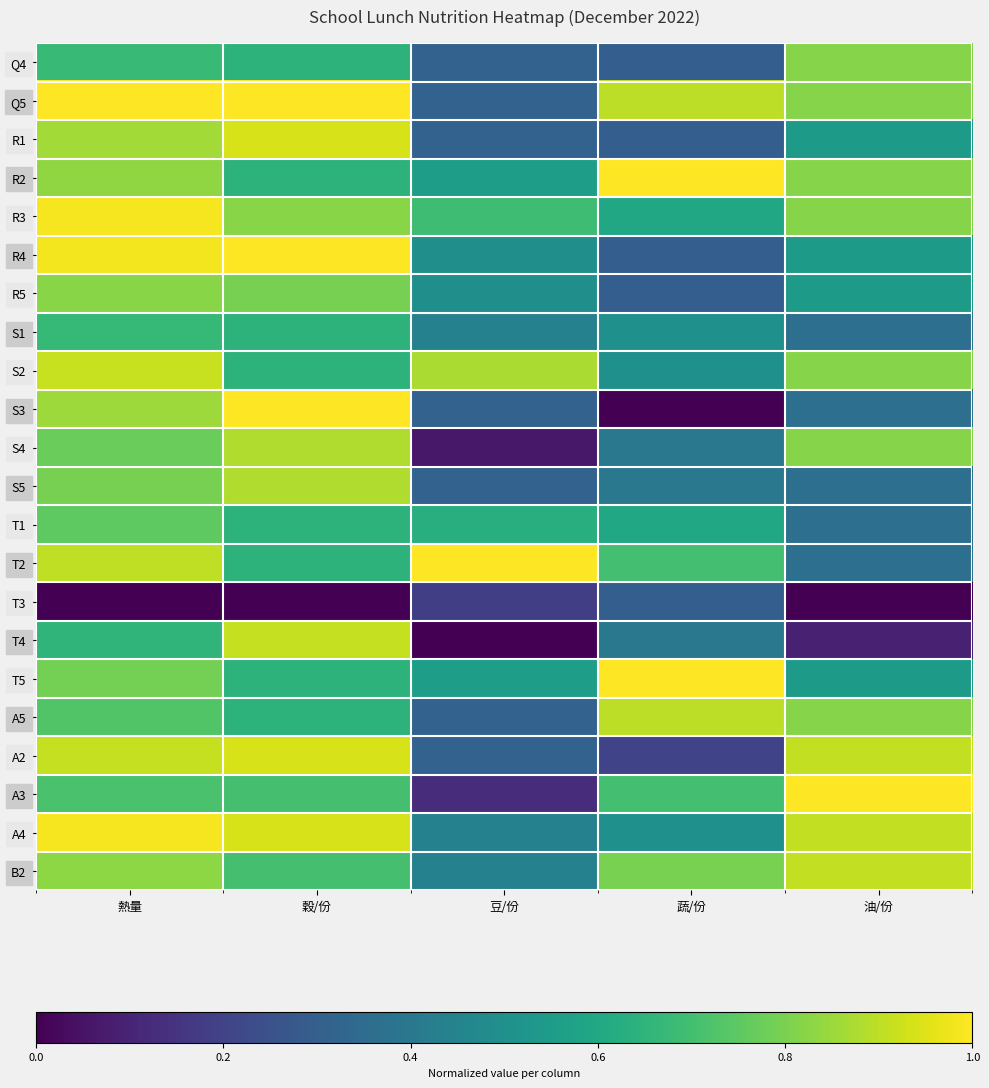

Reading left to right, transcribe all the data shown in this chart.

Q4: 熱量=0.7	穀/份=0.6	豆/份=0.3	蔬/份=0.3	油/份=0.8
Q5: 熱量=1.0	穀/份=1.0	豆/份=0.3	蔬/份=0.9	油/份=0.8
R1: 熱量=0.9	穀/份=0.9	豆/份=0.3	蔬/份=0.3	油/份=0.5
R2: 熱量=0.8	穀/份=0.6	豆/份=0.6	蔬/份=1.0	油/份=0.8
R3: 熱量=1.0	穀/份=0.8	豆/份=0.7	蔬/份=0.6	油/份=0.8
R4: 熱量=1.0	穀/份=1.0	豆/份=0.5	蔬/份=0.3	油/份=0.5
R5: 熱量=0.8	穀/份=0.8	豆/份=0.5	蔬/份=0.3	油/份=0.5
S1: 熱量=0.7	穀/份=0.6	豆/份=0.4	蔬/份=0.5	油/份=0.4
S2: 熱量=0.9	穀/份=0.6	豆/份=0.9	蔬/份=0.5	油/份=0.8
S3: 熱量=0.9	穀/份=1.0	豆/份=0.3	蔬/份=0.0	油/份=0.4
S4: 熱量=0.8	穀/份=0.9	豆/份=0.1	蔬/份=0.4	油/份=0.8
S5: 熱量=0.8	穀/份=0.9	豆/份=0.3	蔬/份=0.4	油/份=0.4
T1: 熱量=0.8	穀/份=0.6	豆/份=0.6	蔬/份=0.6	油/份=0.4
T2: 熱量=0.9	穀/份=0.6	豆/份=1.0	蔬/份=0.7	油/份=0.4
T3: 熱量=0.0	穀/份=0.0	豆/份=0.2	蔬/份=0.3	油/份=0.0
T4: 熱量=0.7	穀/份=0.9	豆/份=0.0	蔬/份=0.4	油/份=0.1
T5: 熱量=0.8	穀/份=0.6	豆/份=0.6	蔬/份=1.0	油/份=0.5
A5: 熱量=0.7	穀/份=0.6	豆/份=0.3	蔬/份=0.9	油/份=0.8
A2: 熱量=0.9	穀/份=0.9	豆/份=0.3	蔬/份=0.2	油/份=0.9
A3: 熱量=0.7	穀/份=0.7	豆/份=0.1	蔬/份=0.7	油/份=1.0
A4: 熱量=1.0	穀/份=0.9	豆/份=0.4	蔬/份=0.5	油/份=0.9
B2: 熱量=0.8	穀/份=0.7	豆/份=0.4	蔬/份=0.8	油/份=0.9